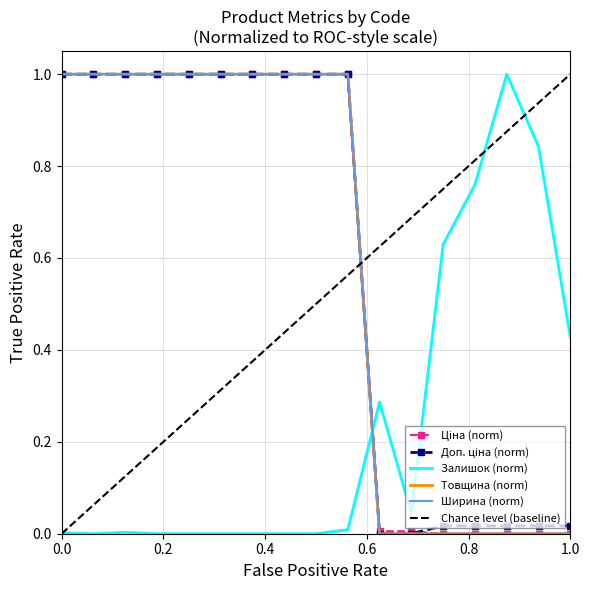

What is the highest value of the Доп. ціна series?

1.0